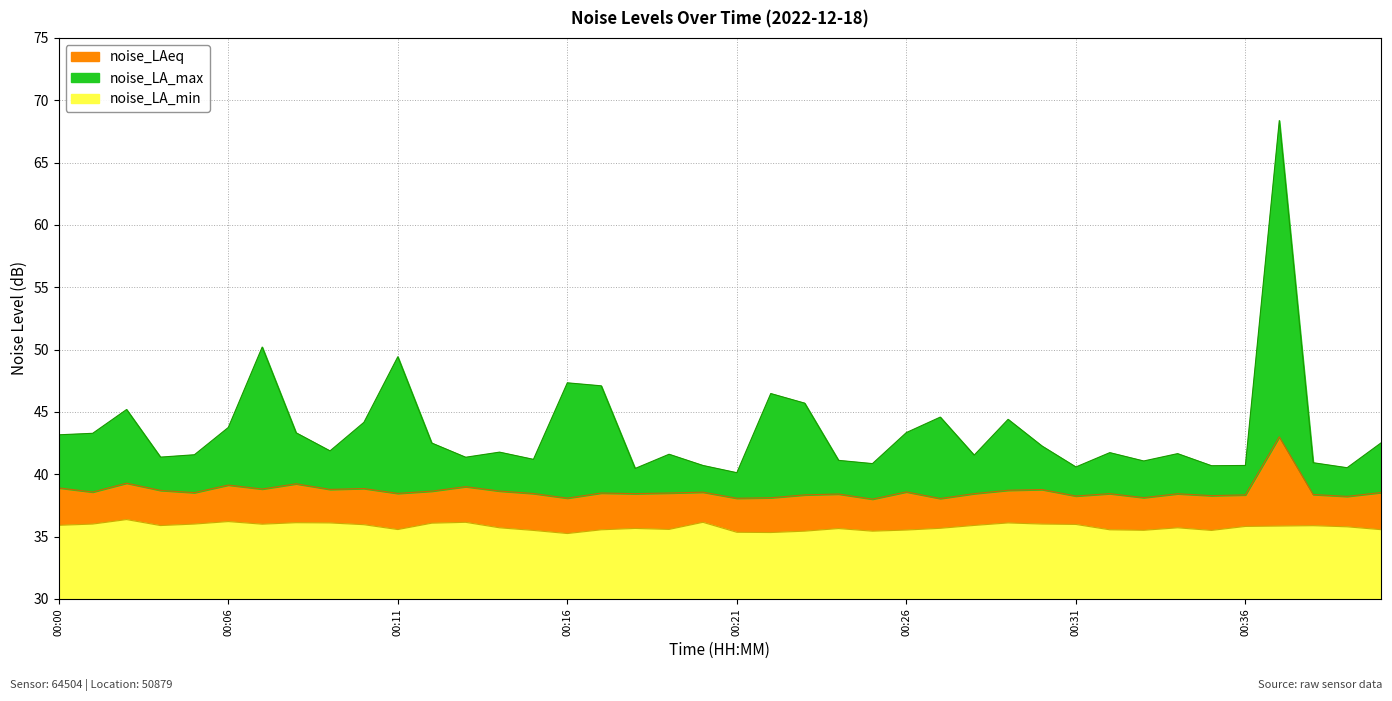

Read the noise_LA_max value at 00:37.

68.4